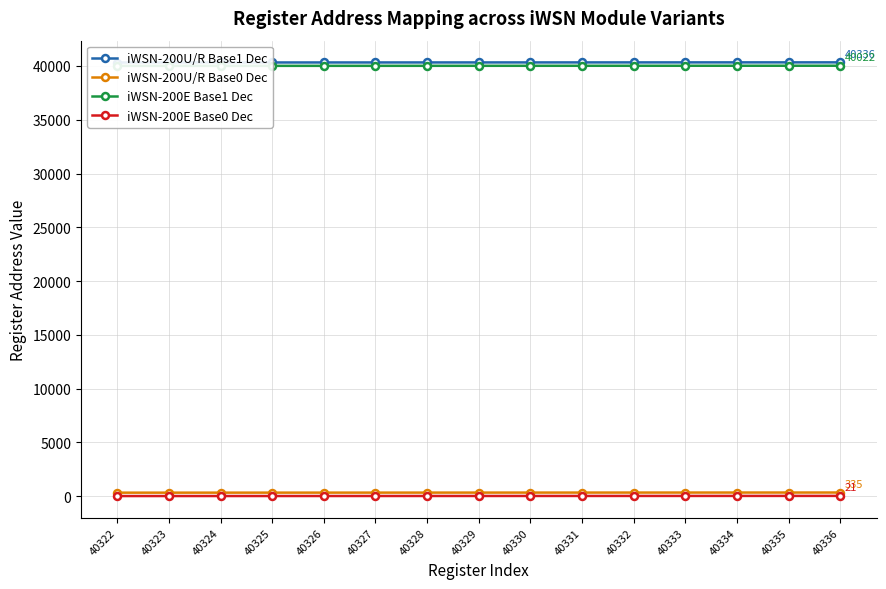

What value does the iWSN-200U/R Base0 Dec series have at 40322?

321